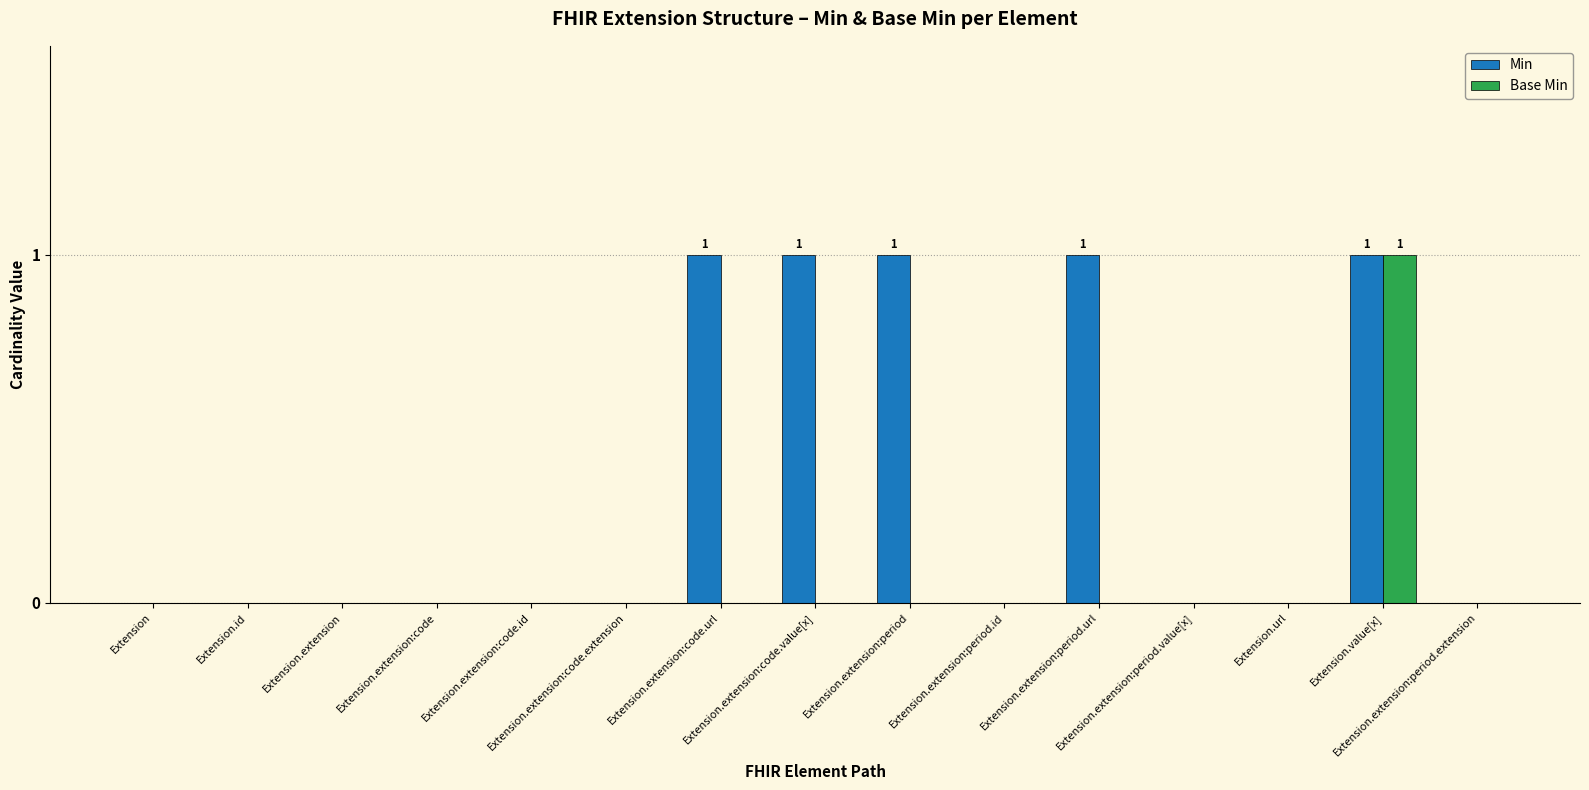

Does the chart contain stacked bars?

No